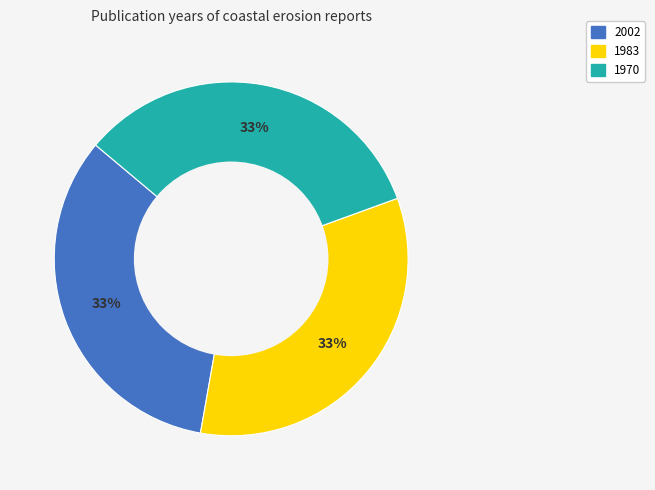

To the nearest percent, what portion does 1970 represent?

33%